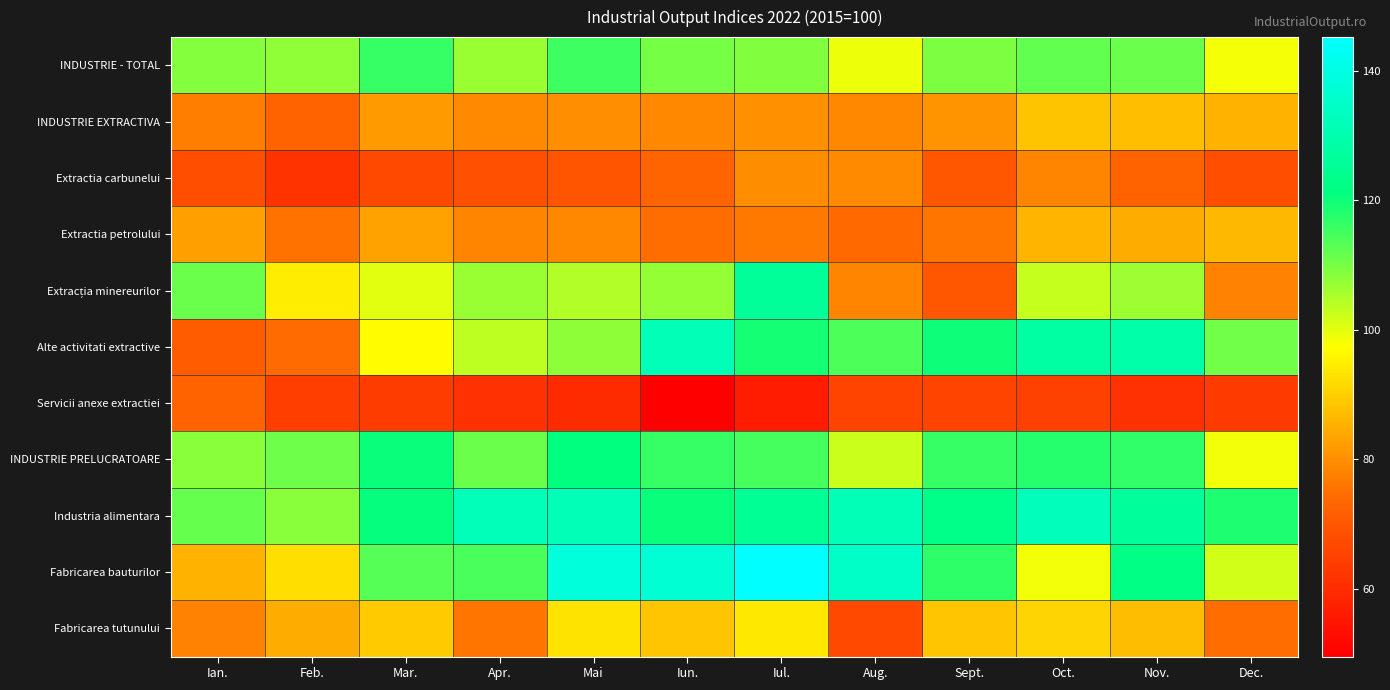

What is the spread (max minus min) of values at Sept.?

57.1